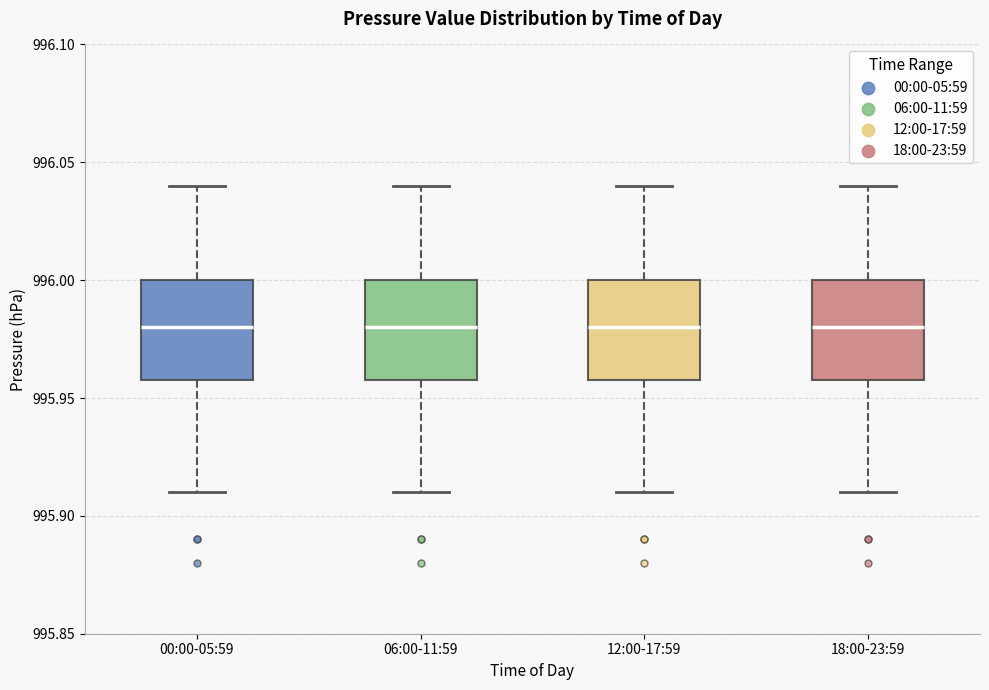

Reading left to right, transcribe this box plot: for each box, give where its median line is, the range the box spans, and where its two whiskers end, as read against the y-axis. The values are not printed on the chart, so give them approximately, as read against the axis.

00:00-05:59: median 995.98, box 995.96 to 996.00, whiskers 995.91 to 996.04
06:00-11:59: median 995.98, box 995.96 to 996.00, whiskers 995.91 to 996.04
12:00-17:59: median 995.98, box 995.96 to 996.00, whiskers 995.91 to 996.04
18:00-23:59: median 995.98, box 995.96 to 996.00, whiskers 995.91 to 996.04